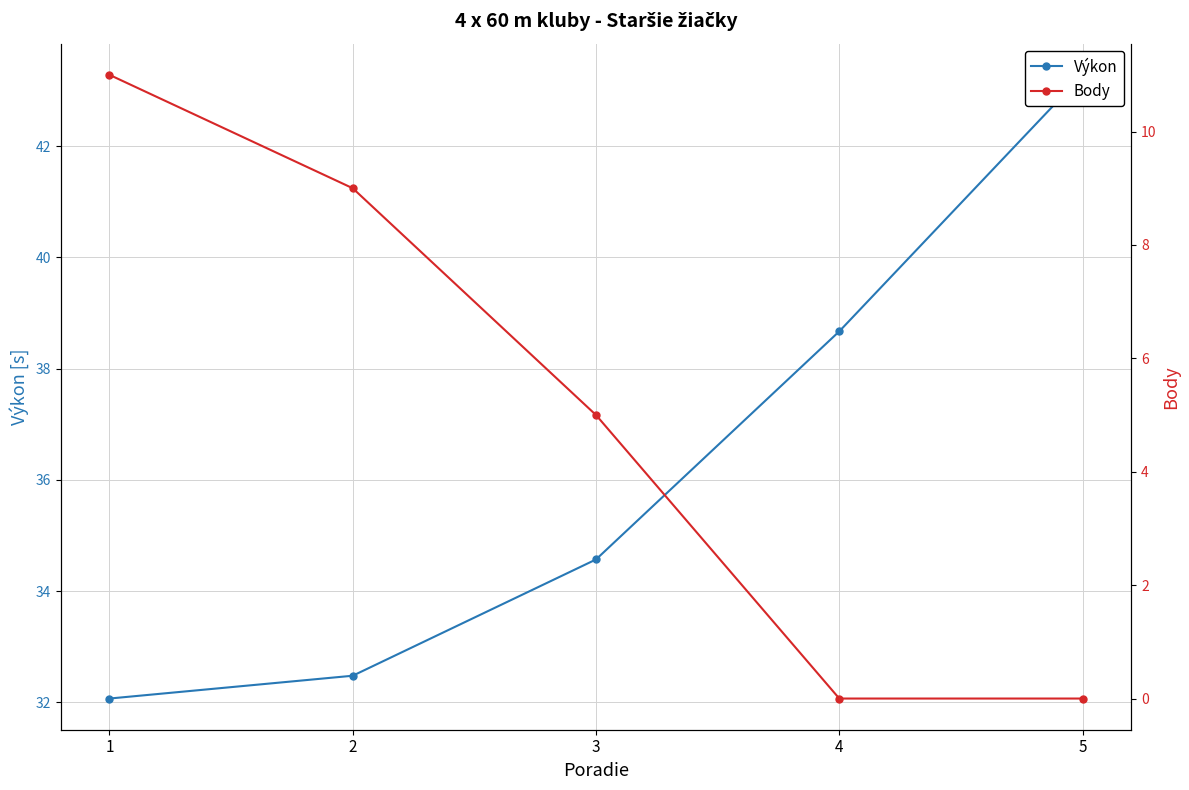

What is the value of the Body point at the 3rd from the left?

5